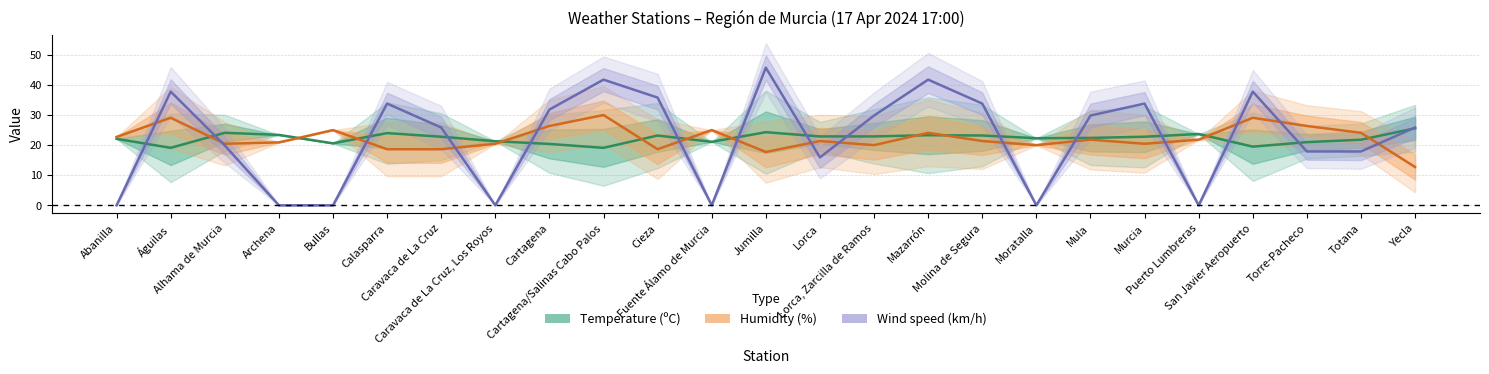

Which category has the highest value across all series?

Jumilla